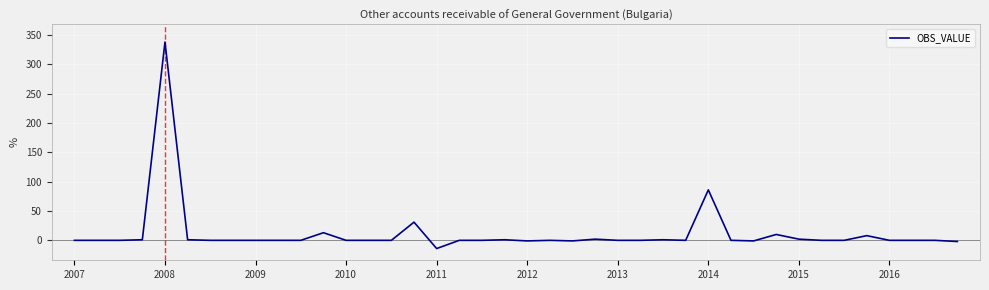

What is the maximum value shown in the chart?

338